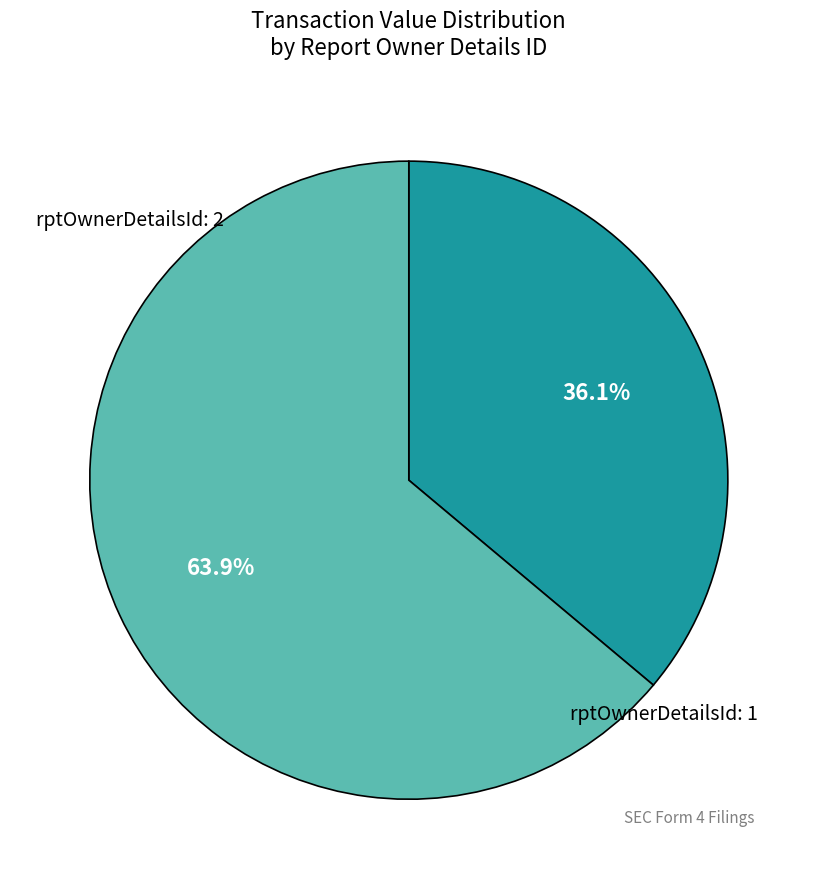

Do rptOwnerDetailsId: 1 and rptOwnerDetailsId: 2 together represent more than half of the pie?

Yes